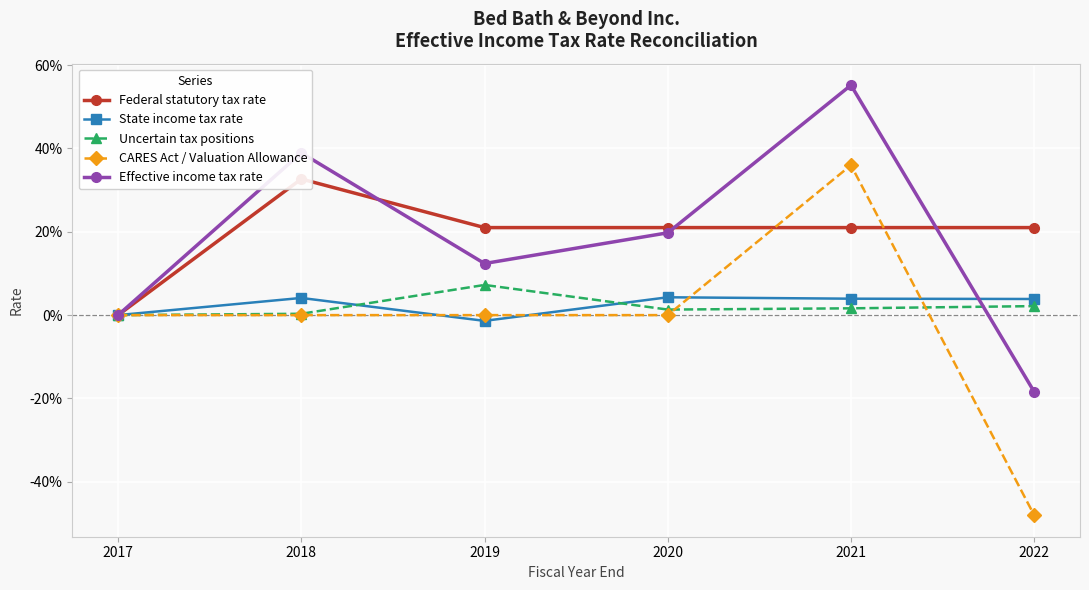

How many times do Uncertain tax positions and State income tax rate cross each other?

2